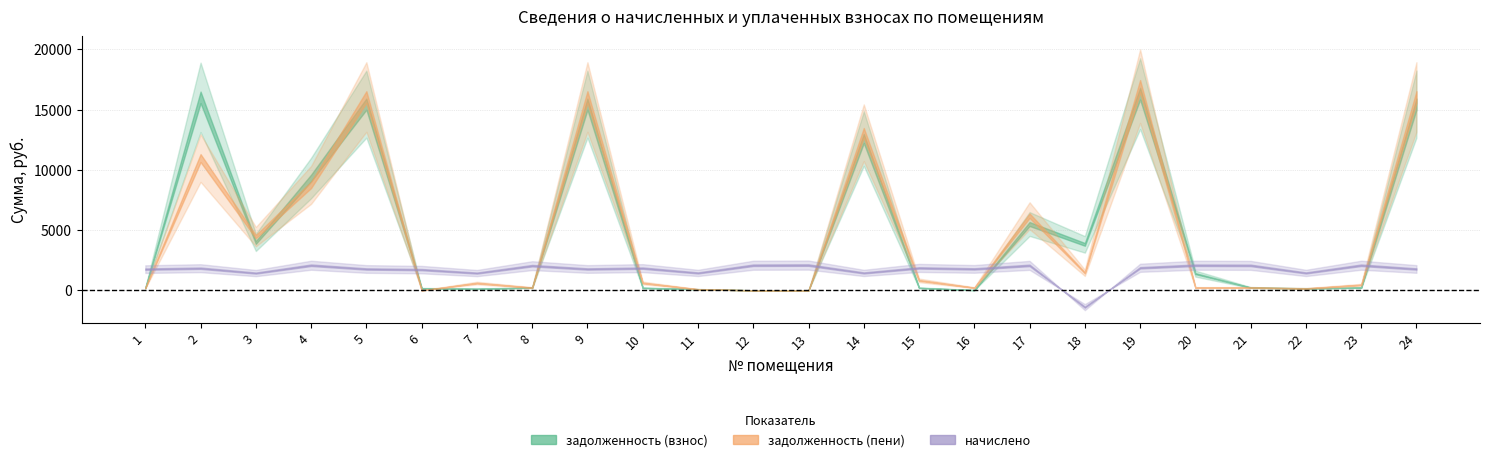

At 3, list the series in order from largest to smallest.

задолженность (пени), задолженность (взнос), начислено